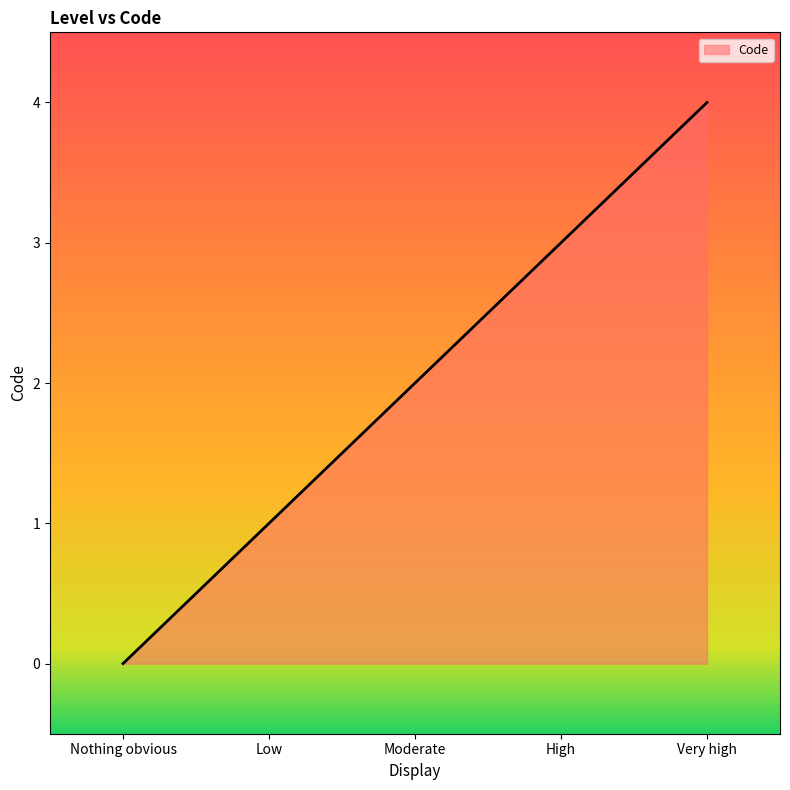

What is the change in value from Nothing obvious to High?

+3